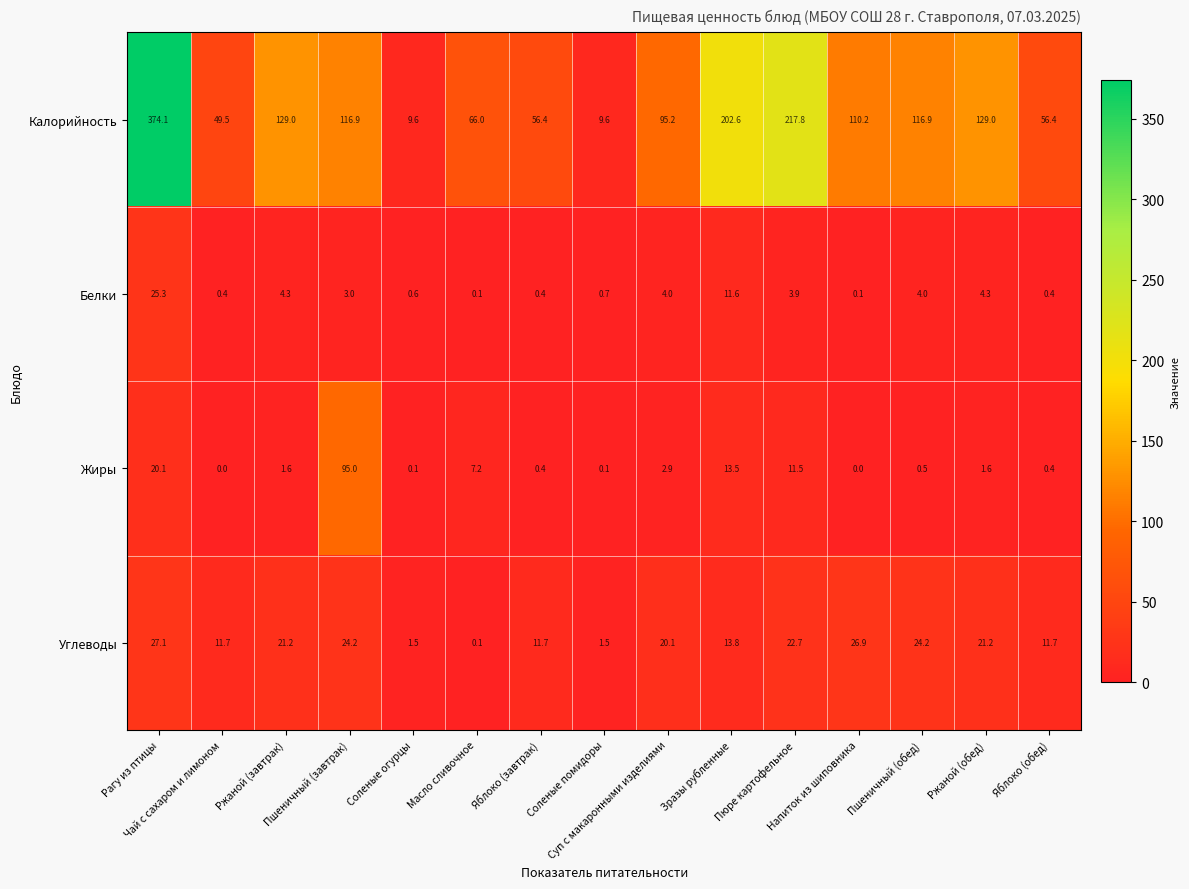

What is the lowest value of the Калорийность series?

9.6